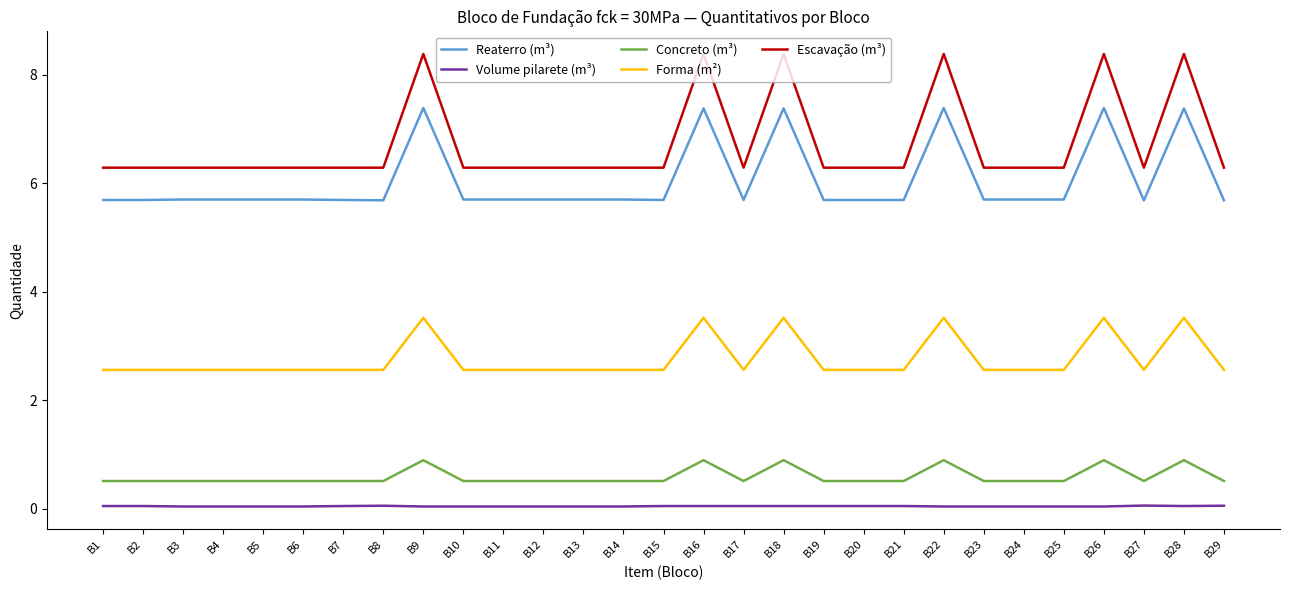

What is the greatest value displayed?

8.4